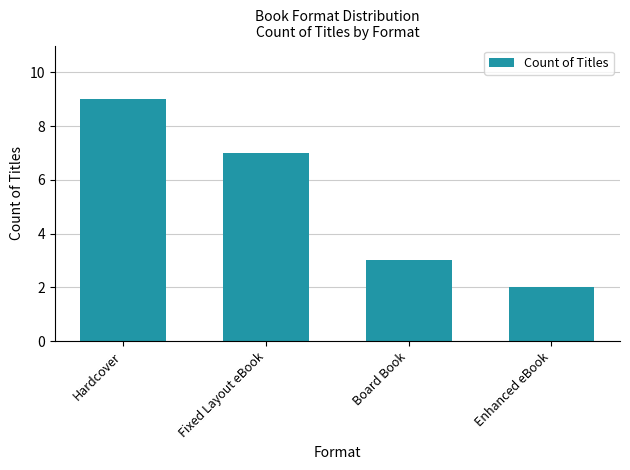

Rank the categories by value from highest to lowest.

Hardcover, Fixed Layout eBook, Board Book, Enhanced eBook